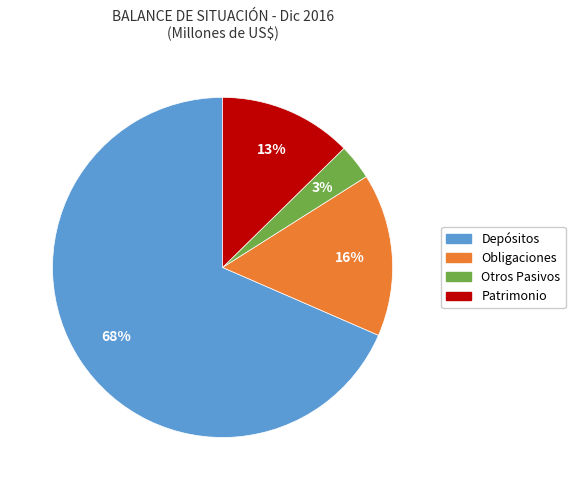

To the nearest percent, what is the difference between the largest and smallest slice percentages?

65%